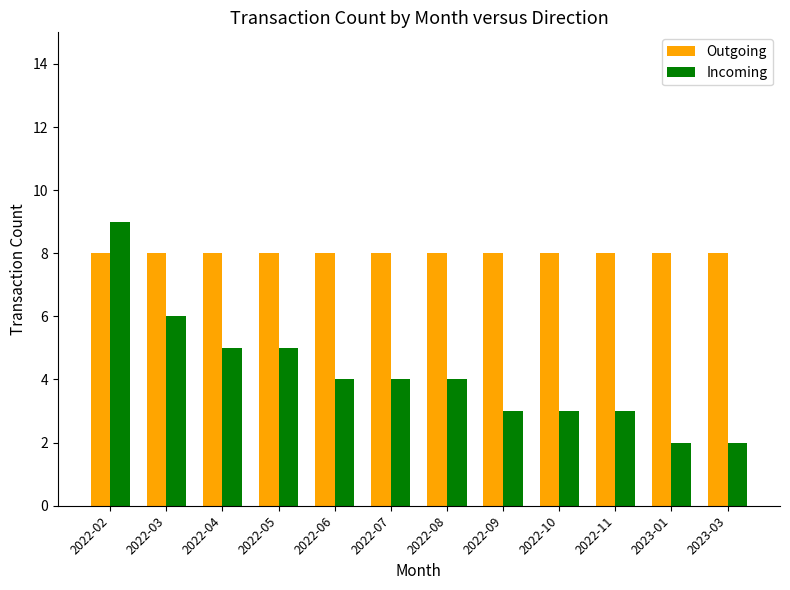

What is the spread (max minus min) of values at 2022-05?

3